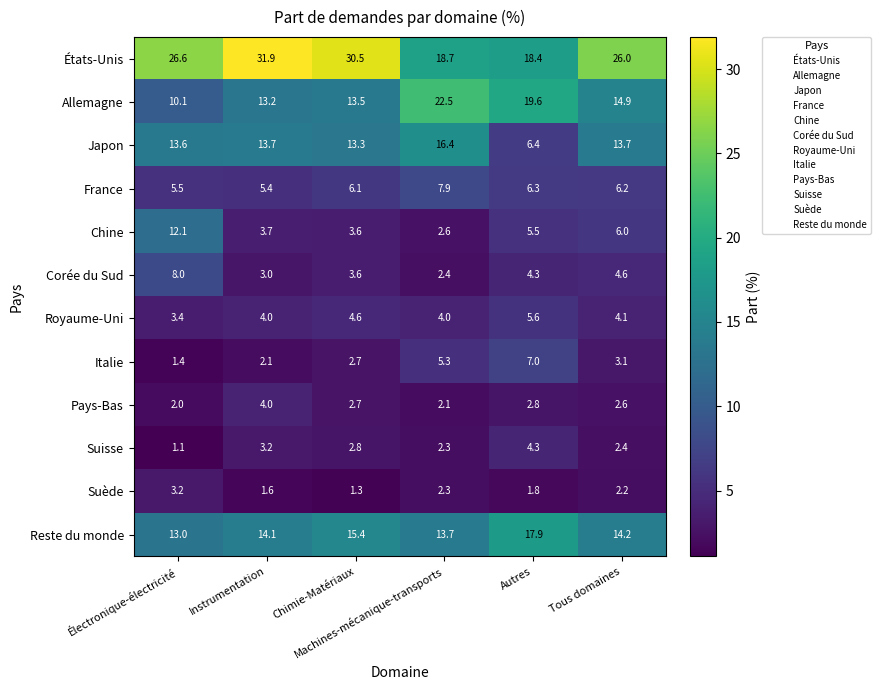

Which series has the largest range (max minus min)?

États-Unis